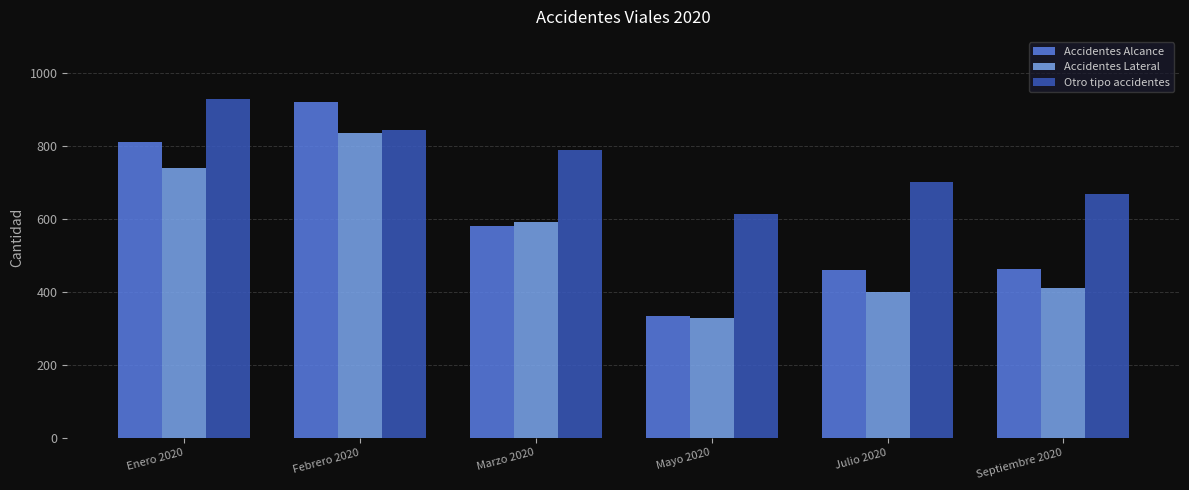

What is the smallest value displayed?

329